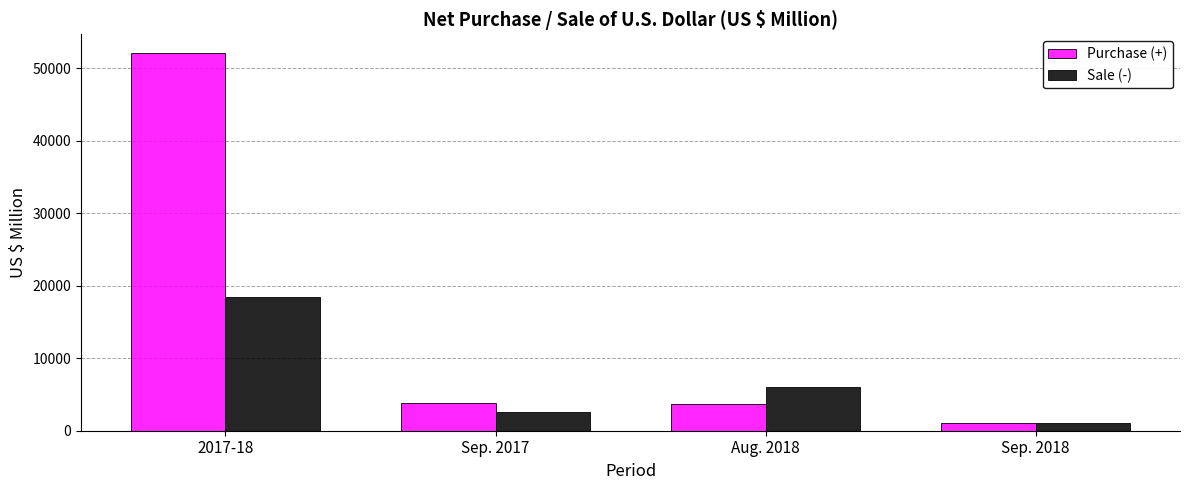

Is it true that Purchase (+) equals 3788 at Sep. 2017?

True